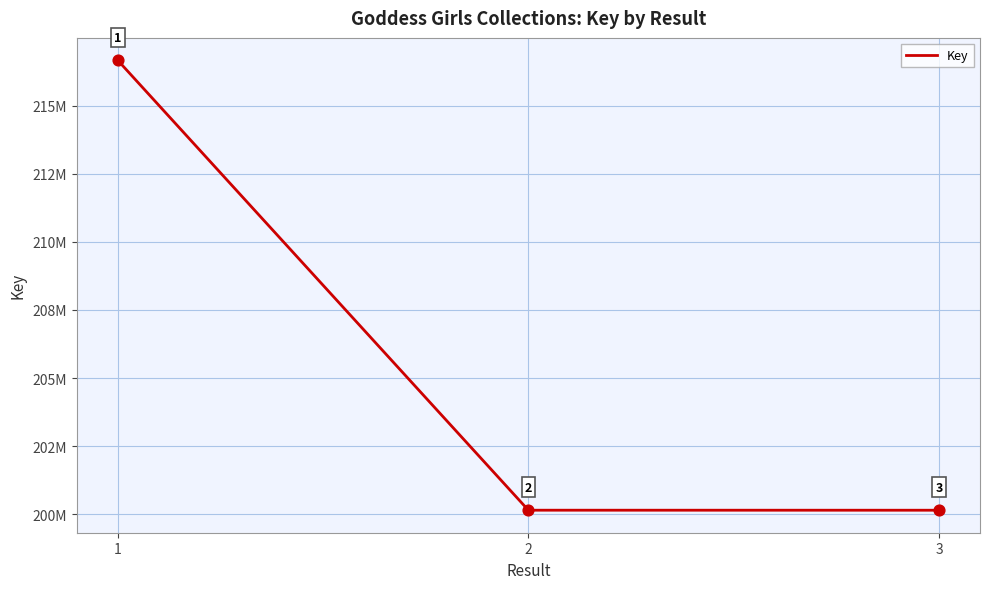

What is the change in value from 1 to 3?

-16532437